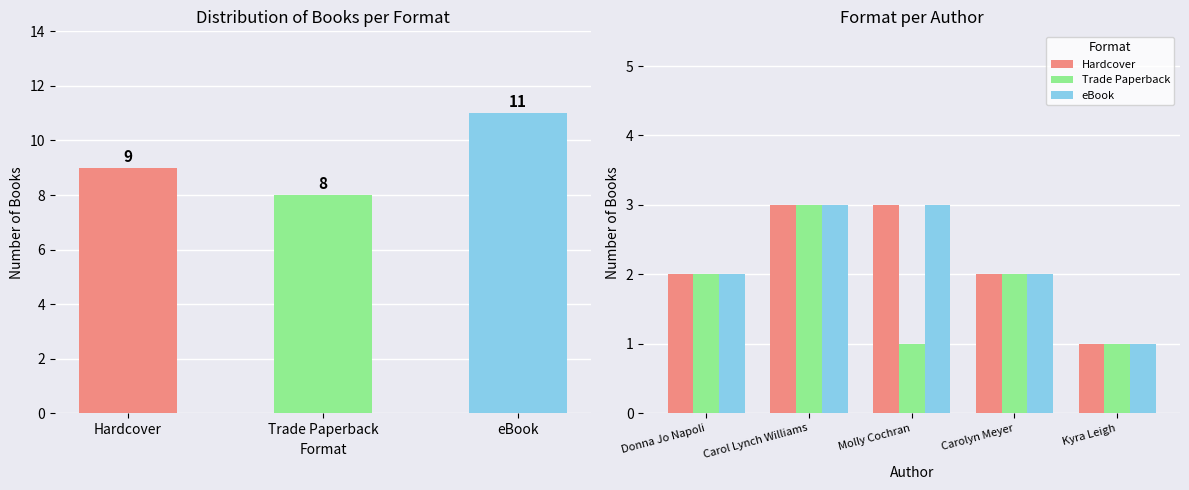

Does the chart contain stacked bars?

No